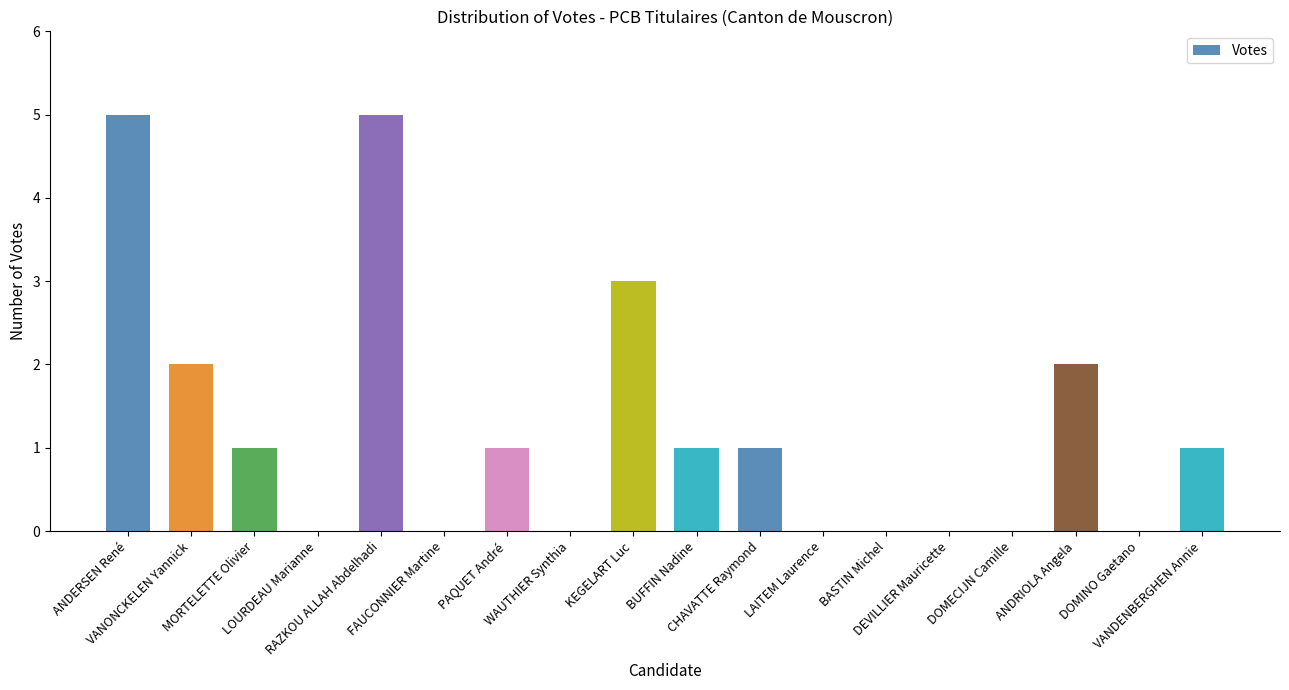

What is the greatest value displayed?

5